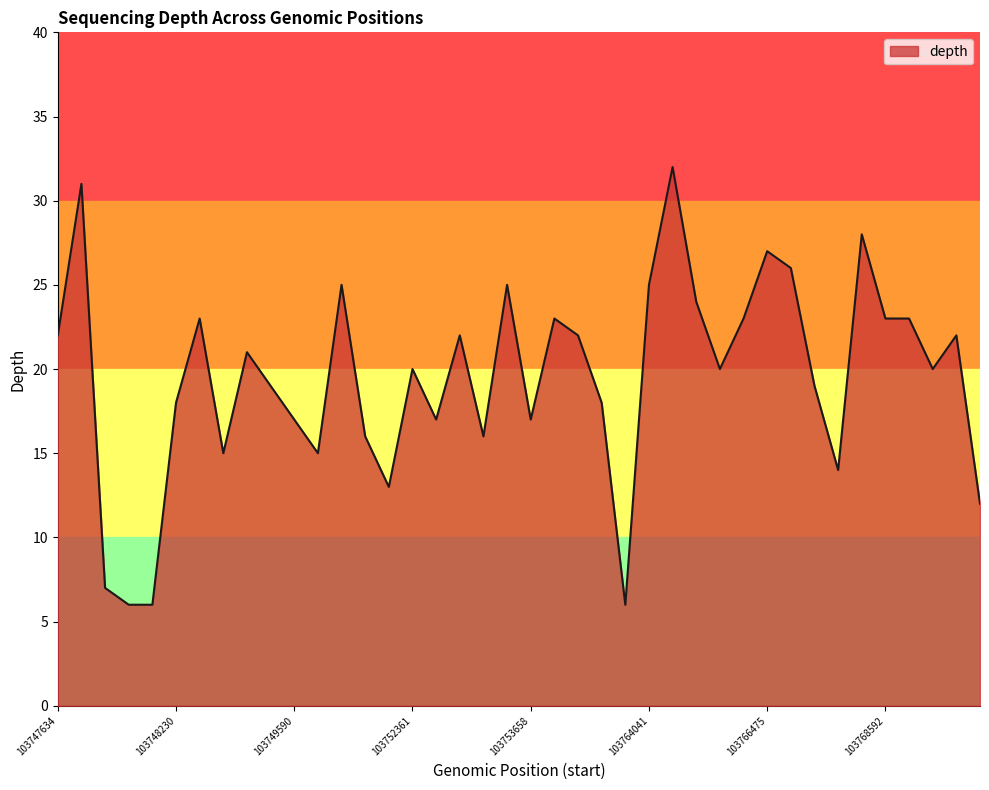

How many distinct data groups are displayed?

1